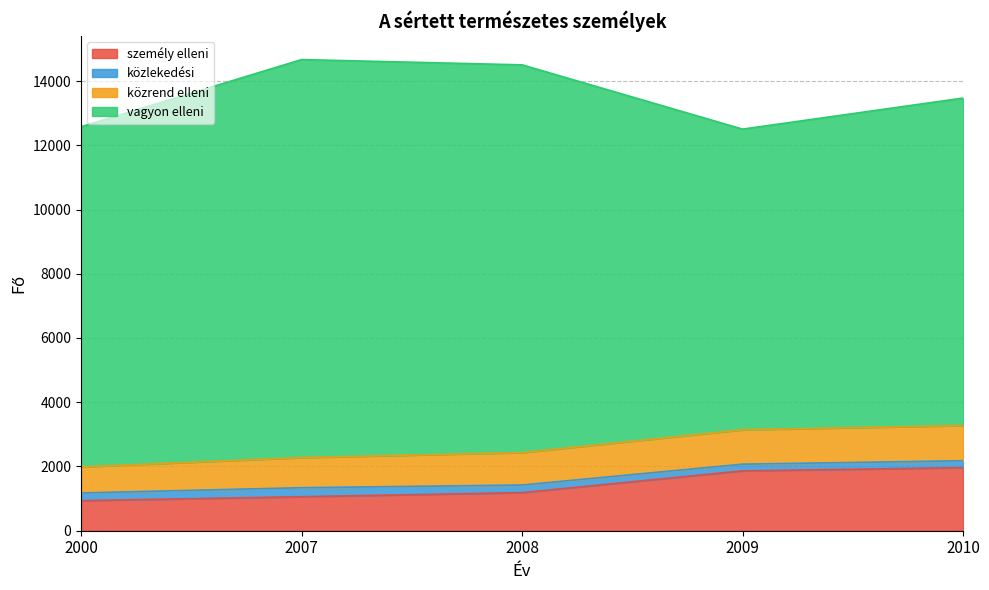

What is the difference between the second highest and second lowest values in the vagyon elleni series?

1877